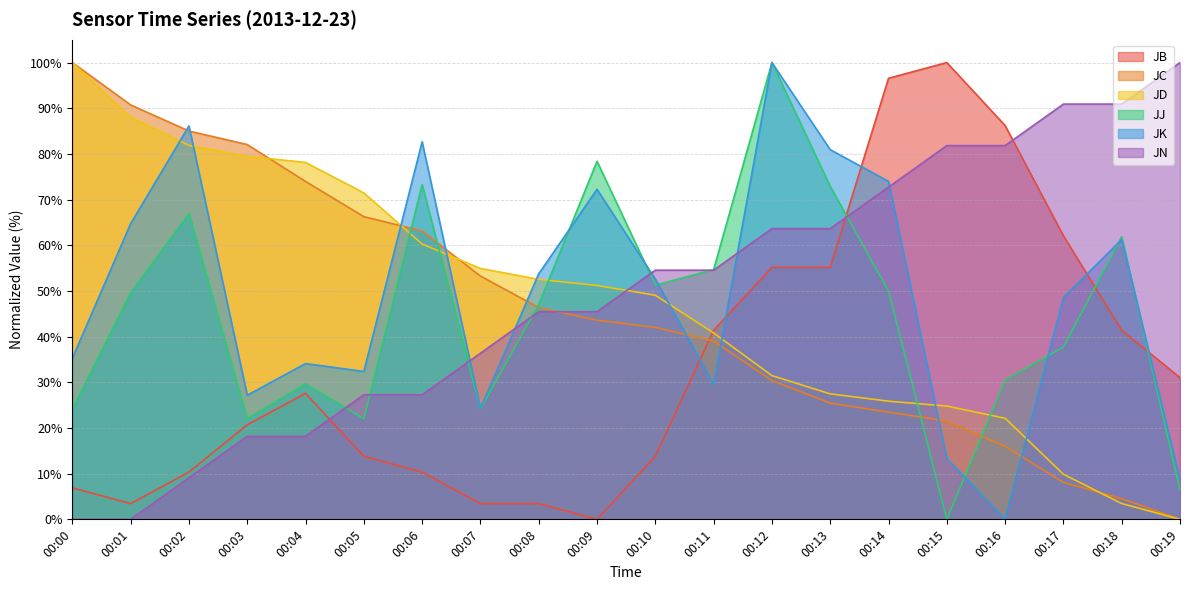

Is the value of JJ at 00:06 greater than the value of JB at 00:13?

Yes